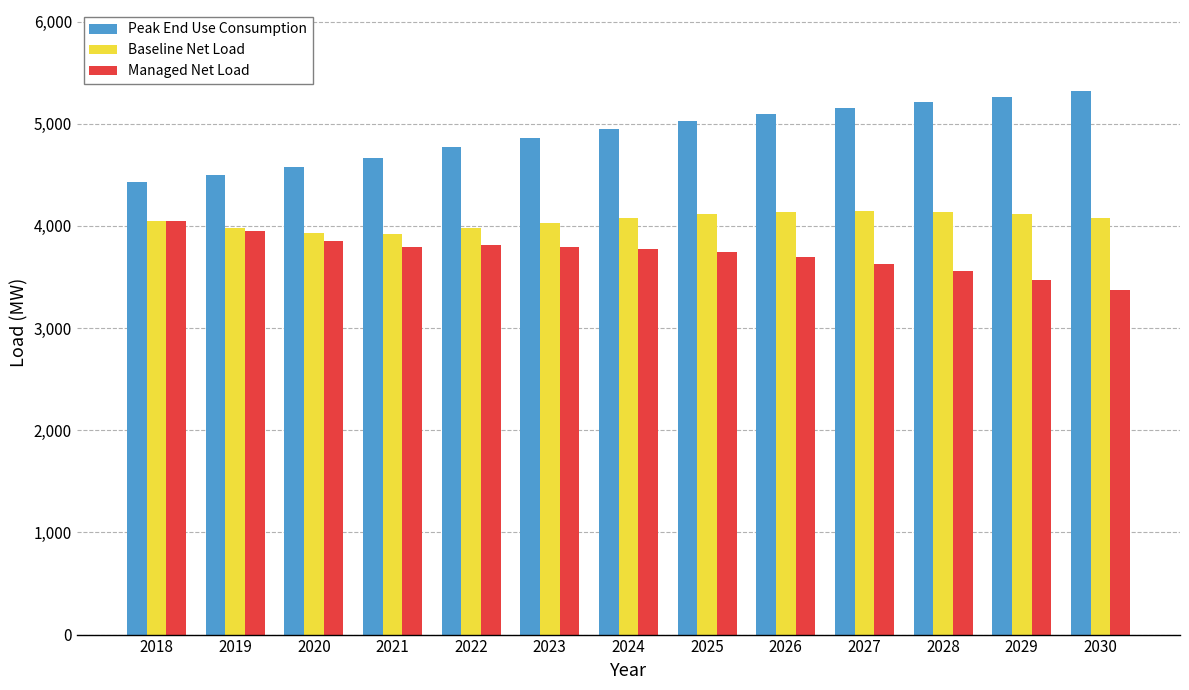

Is the value of Baseline Net Load at 2019 greater than the value of Peak End Use Consumption at 2025?

No